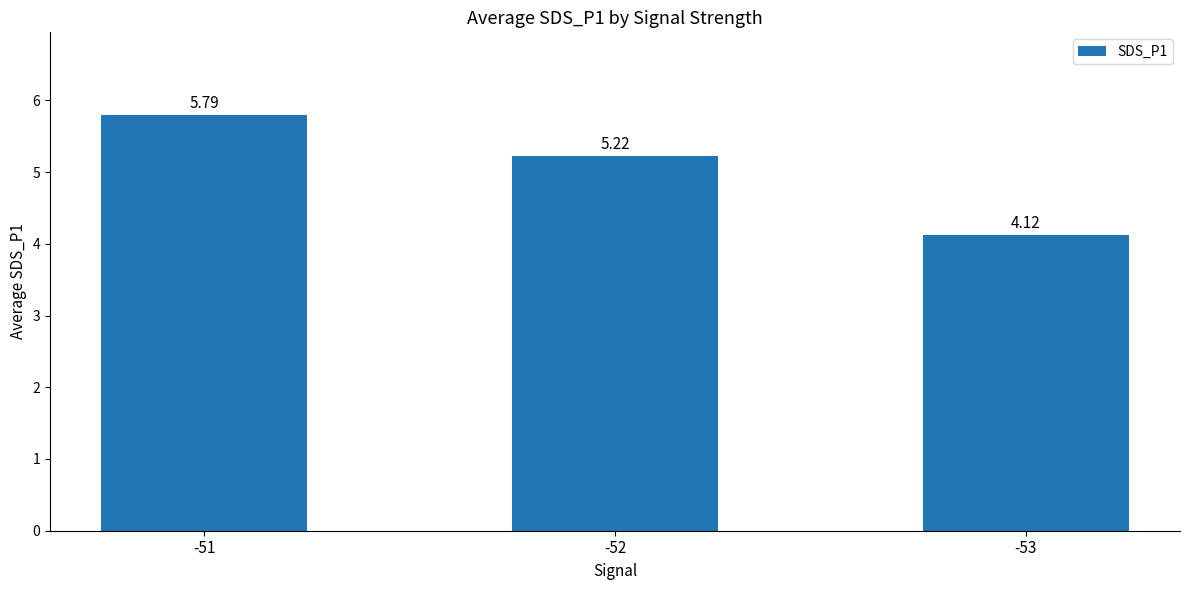

Rank the categories by value from lowest to highest.

-53, -52, -51